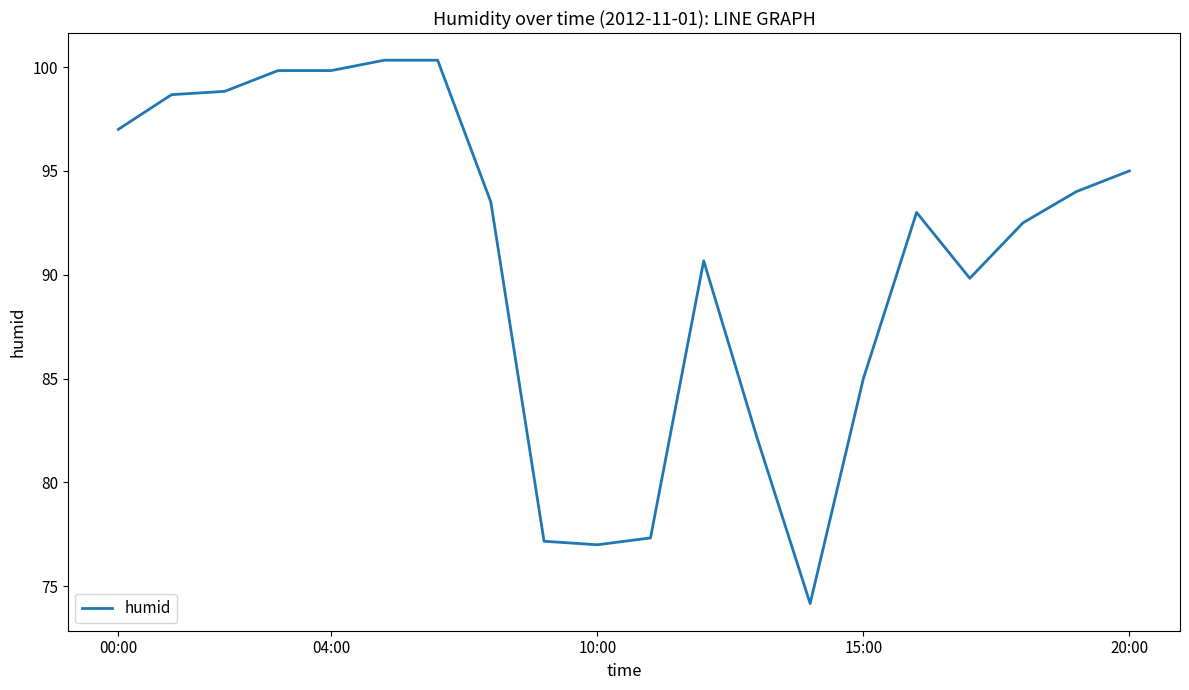

How many categories are shown in the chart?

20